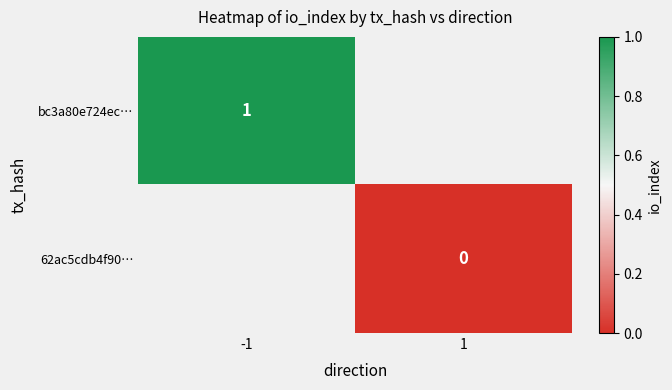

Is it true that bc3a80e724ec… equals 0.3 at -1?

False